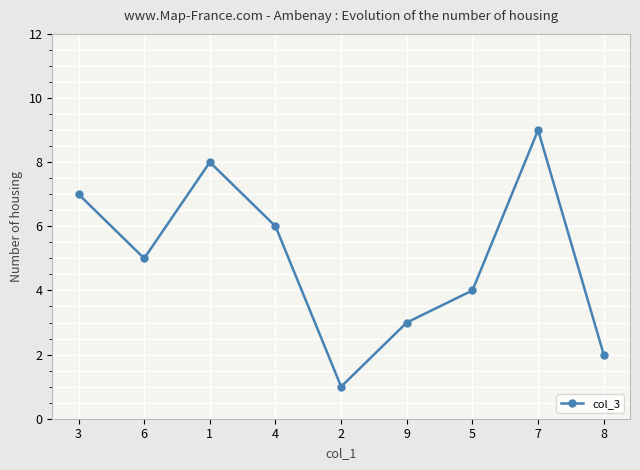

Which category has the highest value across all series?

7